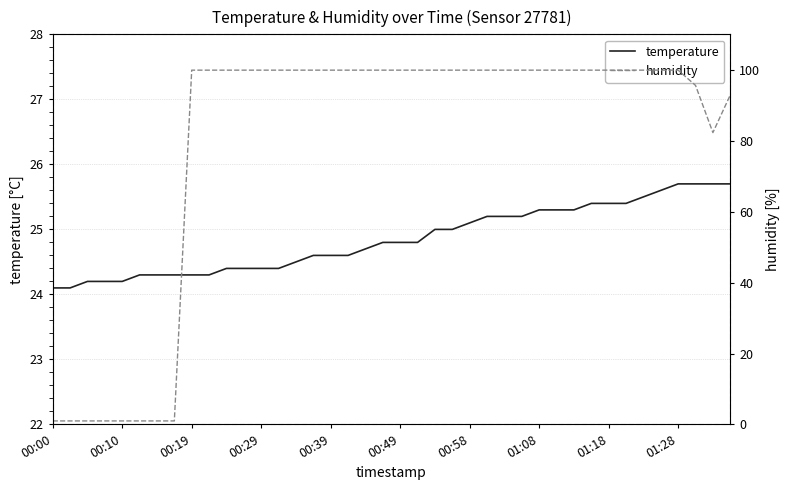

True or false: humidity has more than 0 interior local peaks.

False